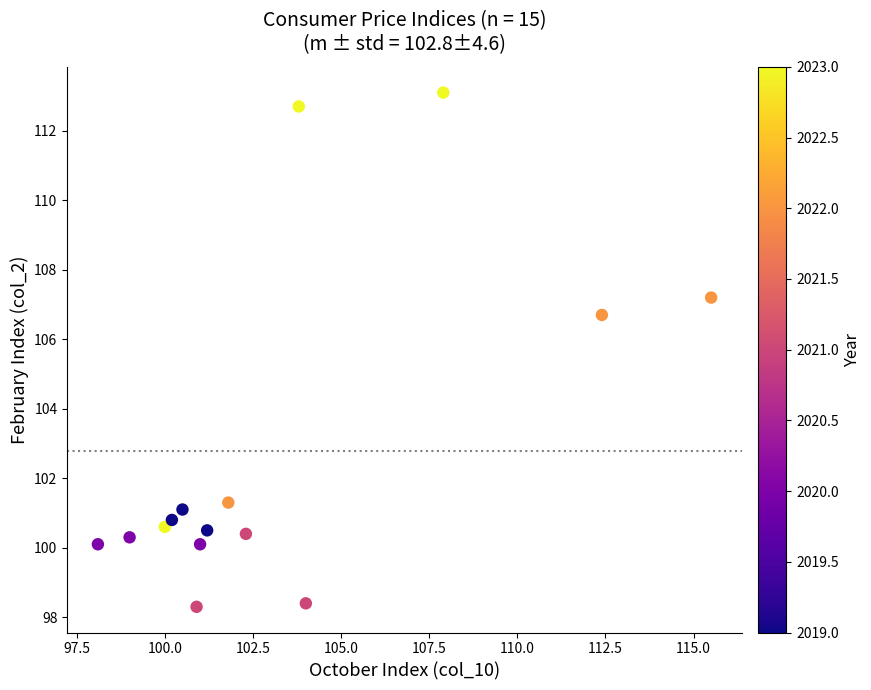

What is the range of Y values (max minus min)?

14.8